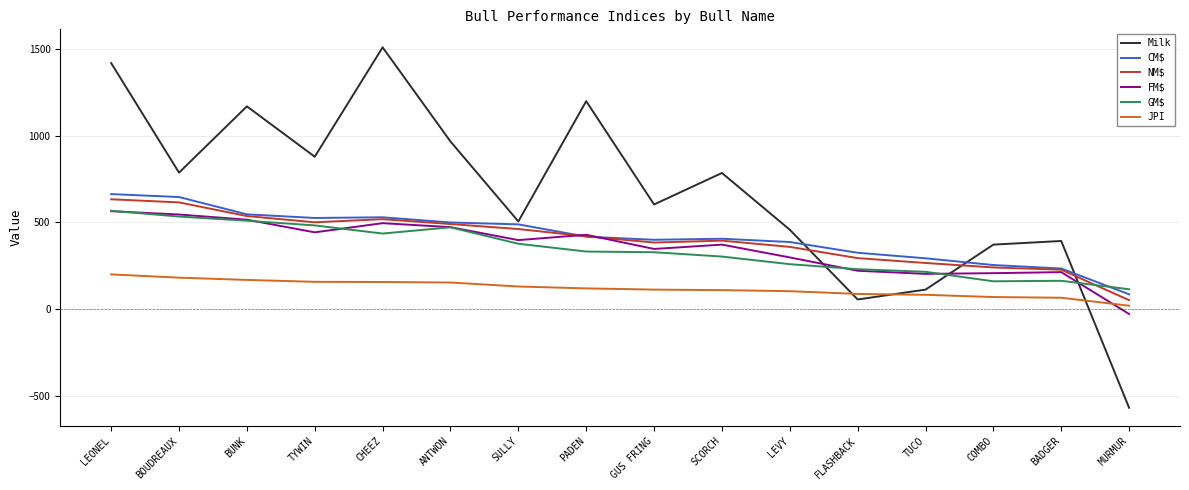

True or false: JPI and CM$ cross at least once.

False